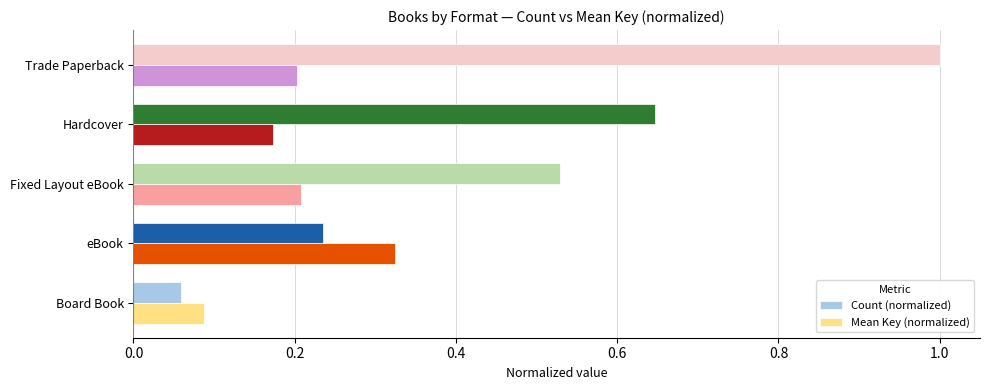

Which series has the widest spread of values?

Count (normalized)